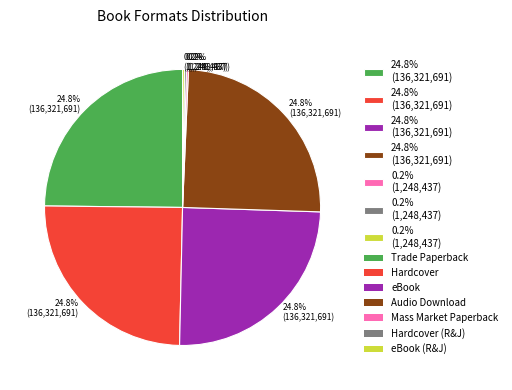

Is there any slice that represents more than half of the pie?

No